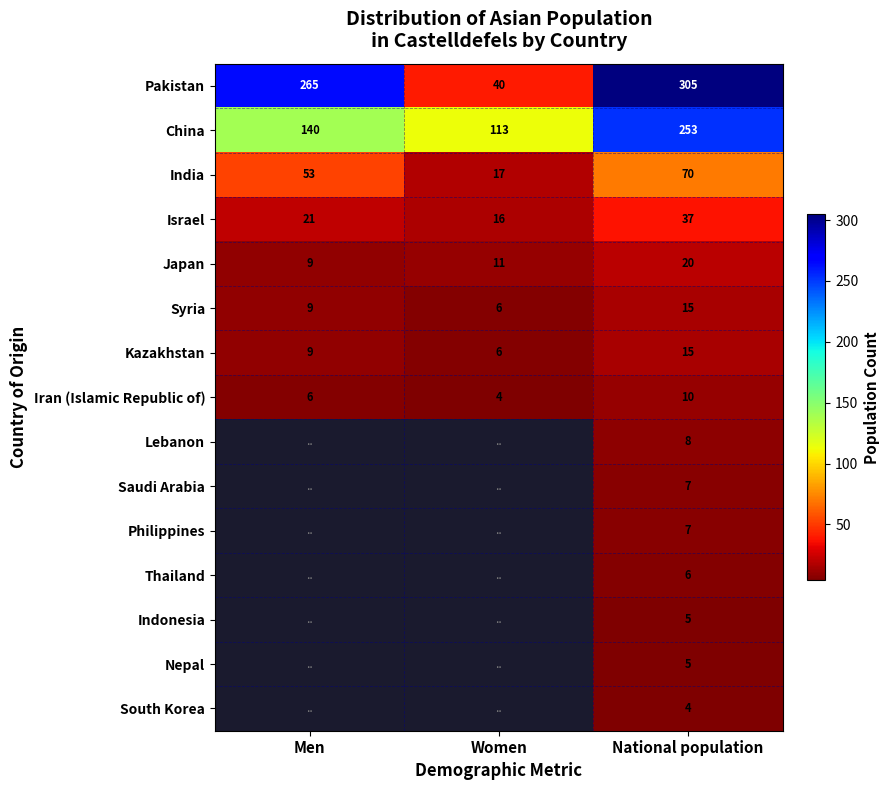

At how many categories does at least one series exceed 74?

3